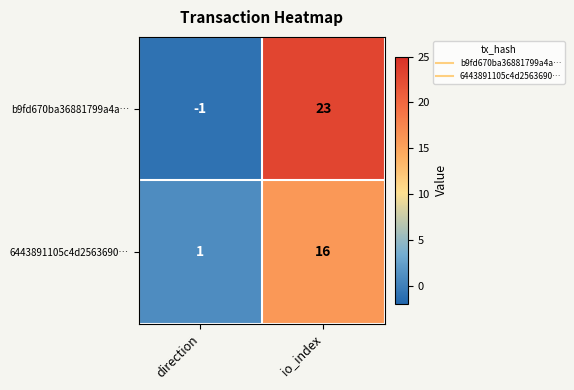

What is the difference between the maximum and minimum values in the 6443891105c4d2563690… series?

15